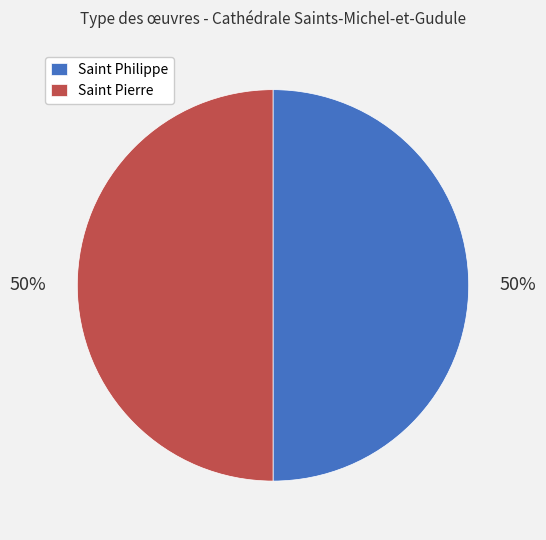

To the nearest percent, what is the combined percentage of Saint Pierre and Saint Philippe?

100%